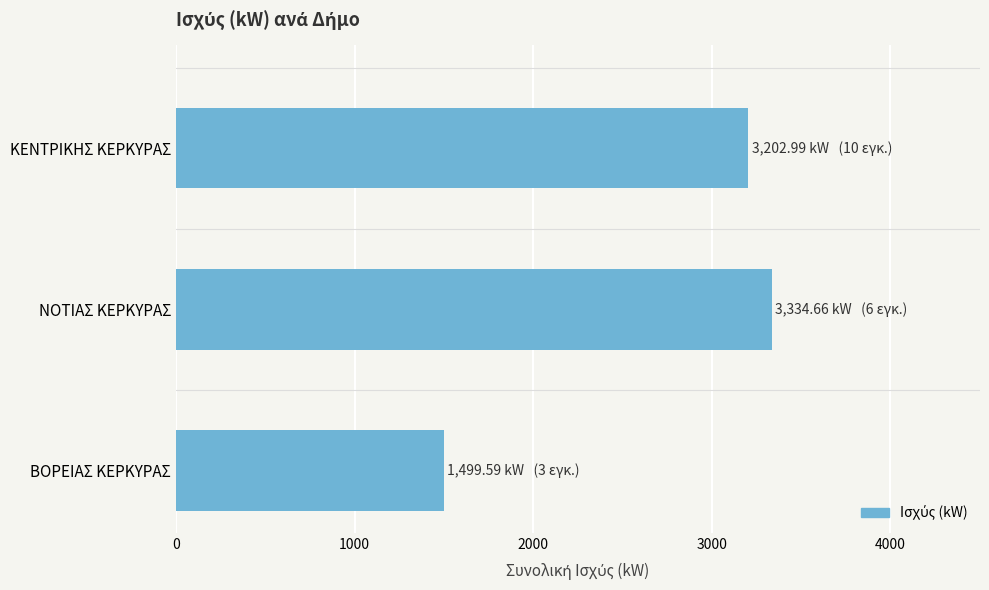

Reading bottom to top, transcribe all the data shown in this chart.

1499.6	3334.7	3203.0